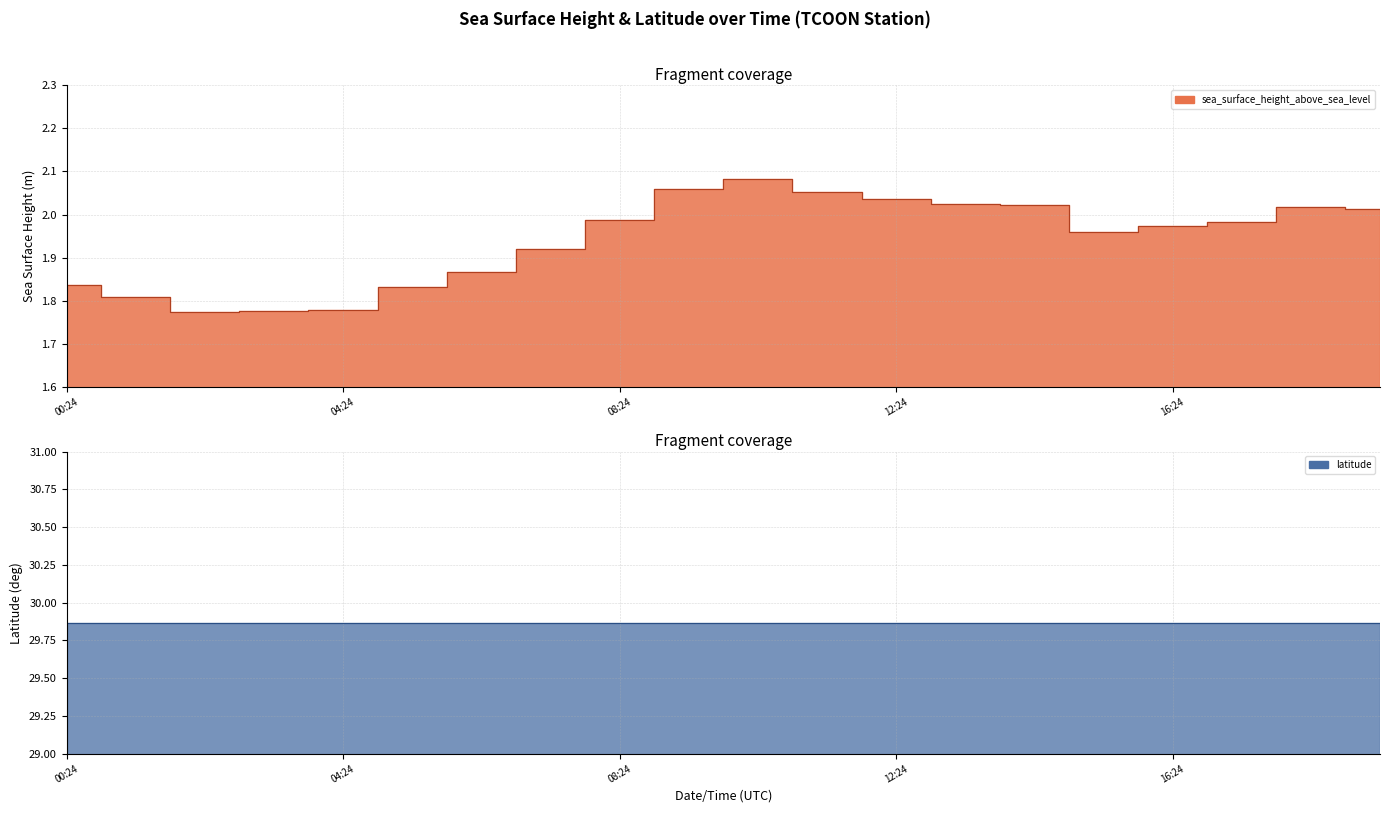

The chart shows a value of 3.4 at 2019-06-01T09:24:00Z. True or false?

False